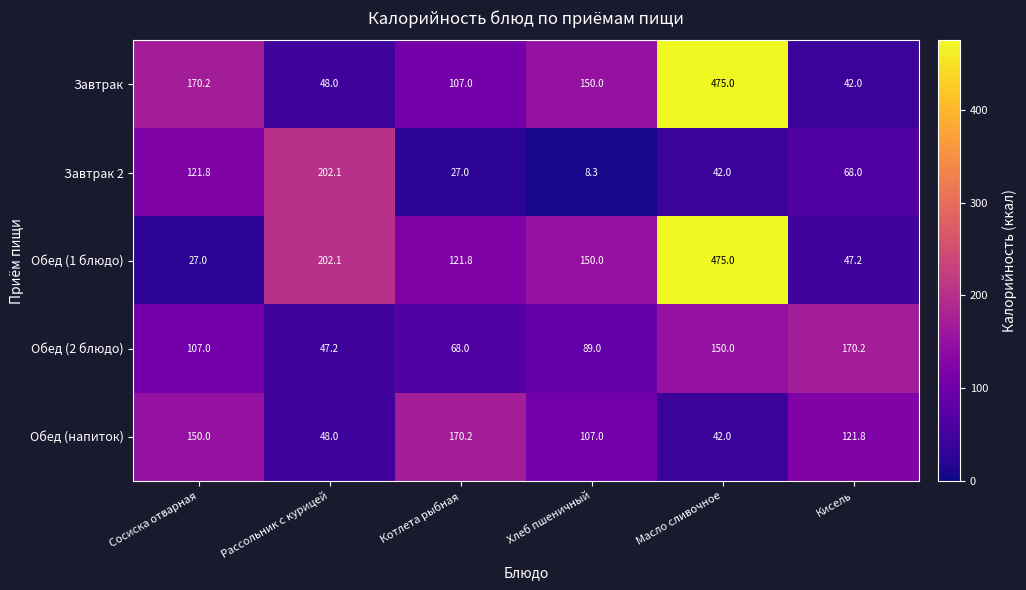

Rank the categories by Обед (1 блюдо) value from lowest to highest.

Сосиска отварная, Кисель, Котлета рыбная, Хлеб пшеничный, Рассольник с курицей, Масло сливочное